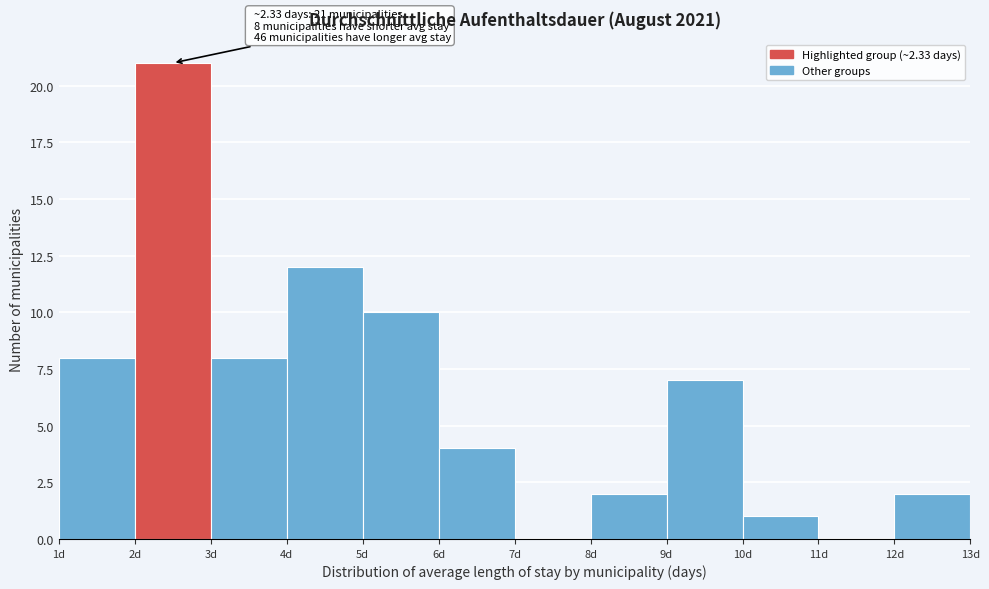

Which range on the x-axis has the tallest bar?

2 to 3